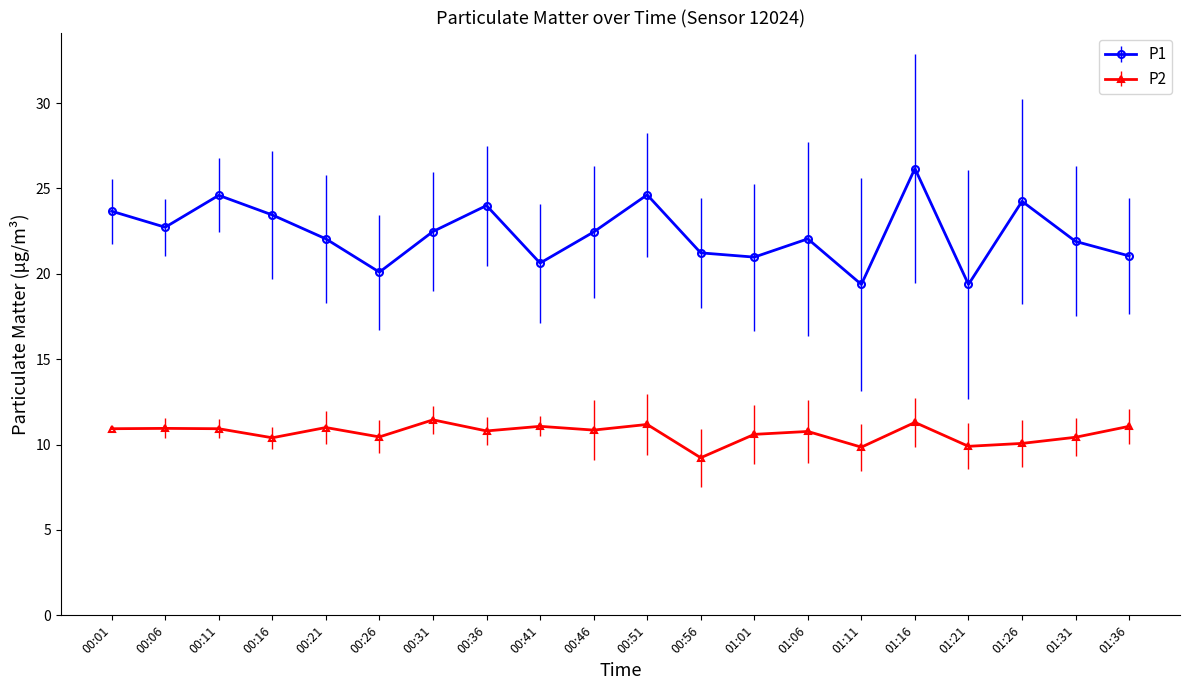

How many distinct data groups are displayed?

2